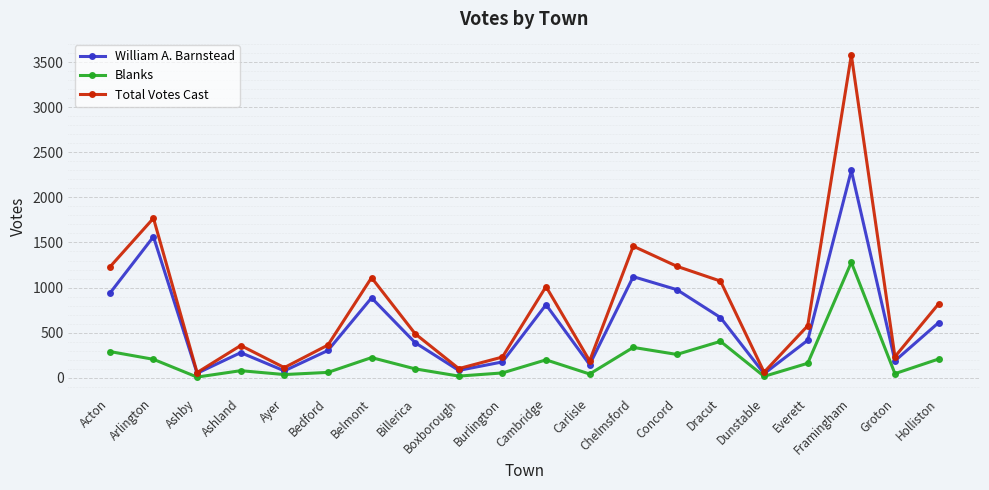

What is the minimum value shown in the chart?

8